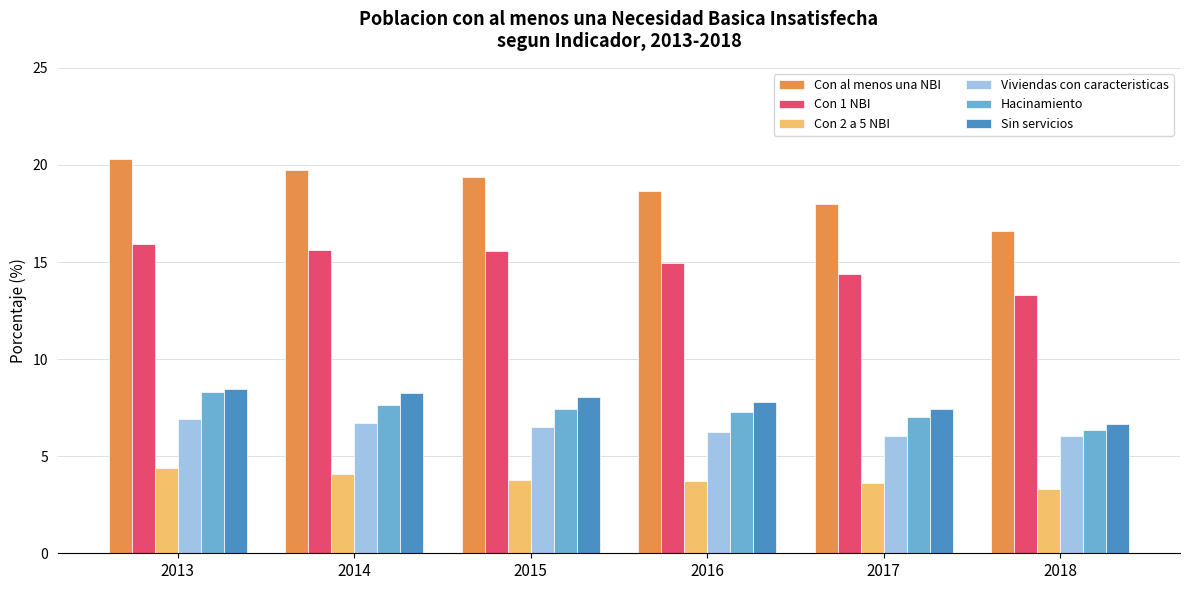

Is the value of Con al menos una NBI at 2016 greater than the value of Hacinamiento at 2014?

Yes